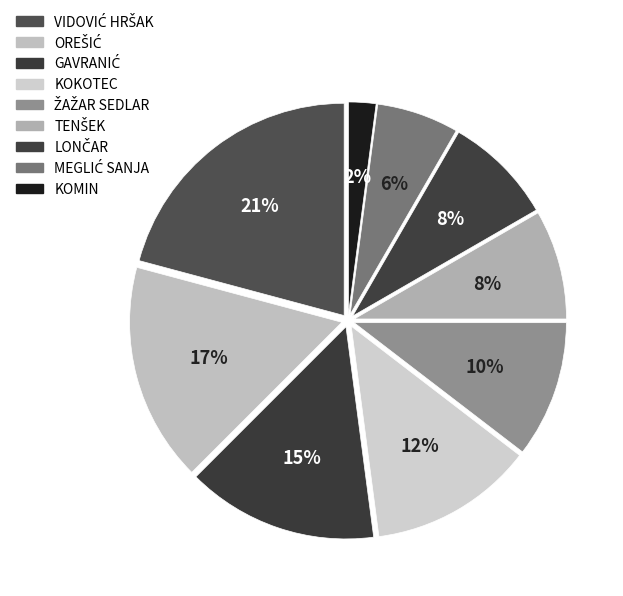

Is there any slice that represents more than half of the pie?

No